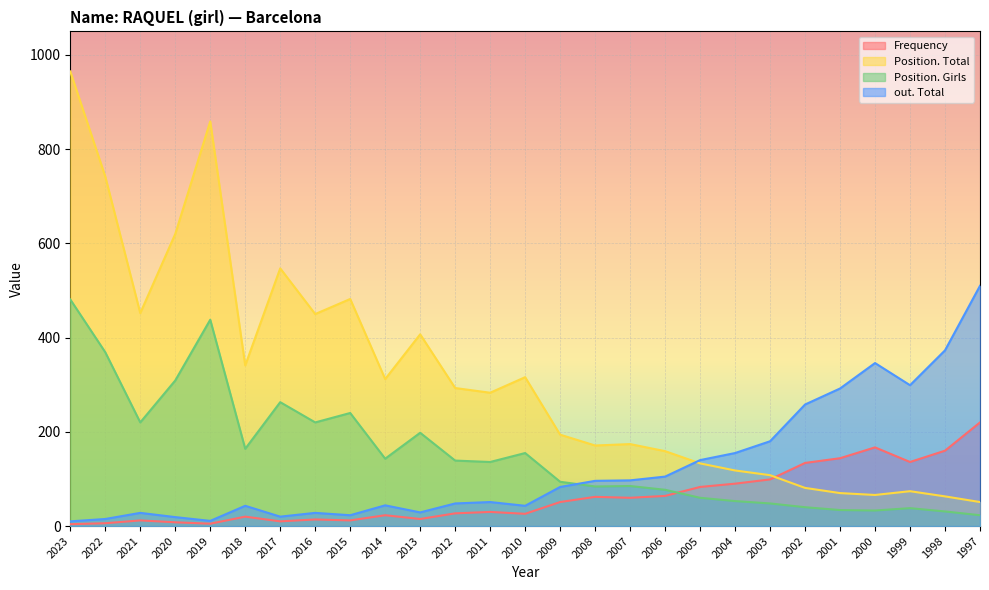

In Frequency, how many points are lower than both neighbors (excluding endpoints)?

7